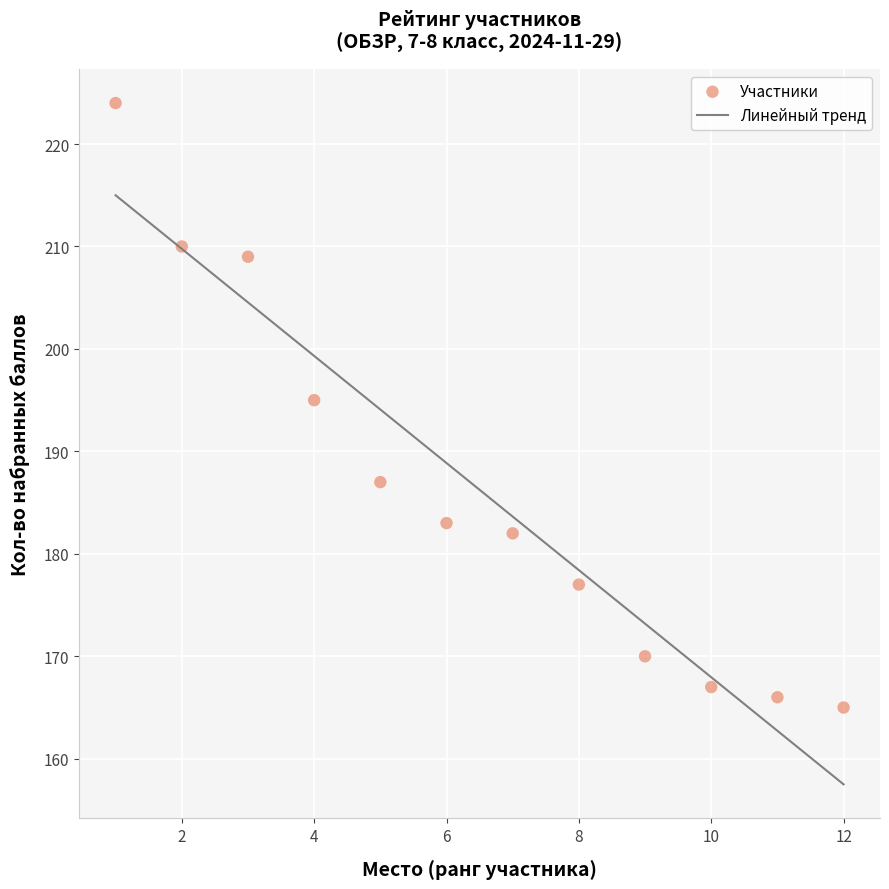

What is the average X value?

6